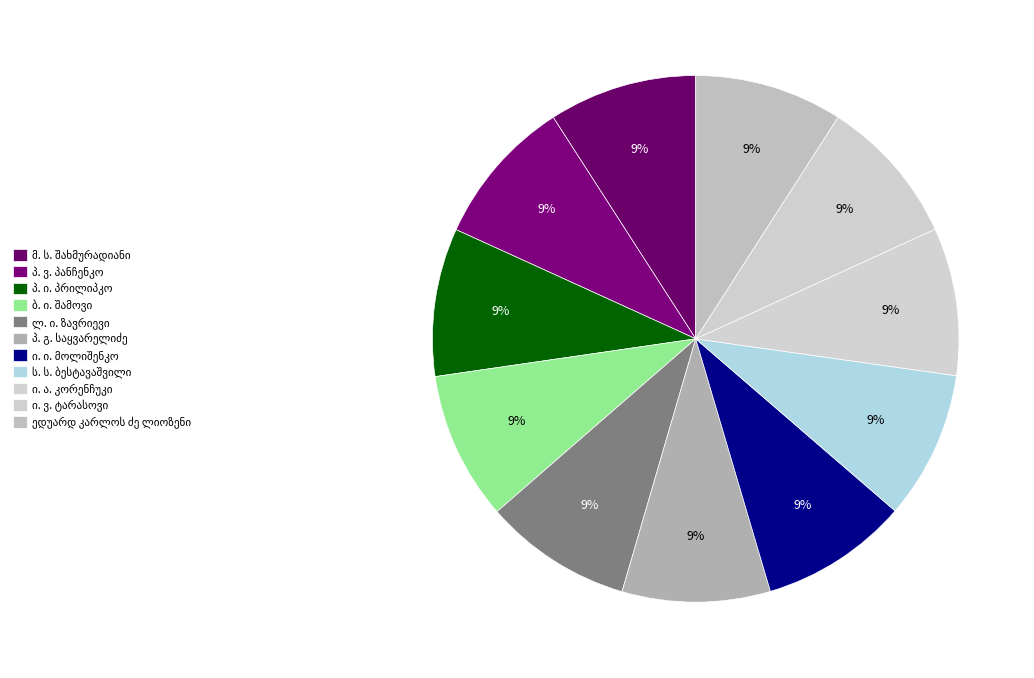

What percentage do მ. ს. შახმურადიანი and ლ. ი. ზავრიევი together represent?

18.2%